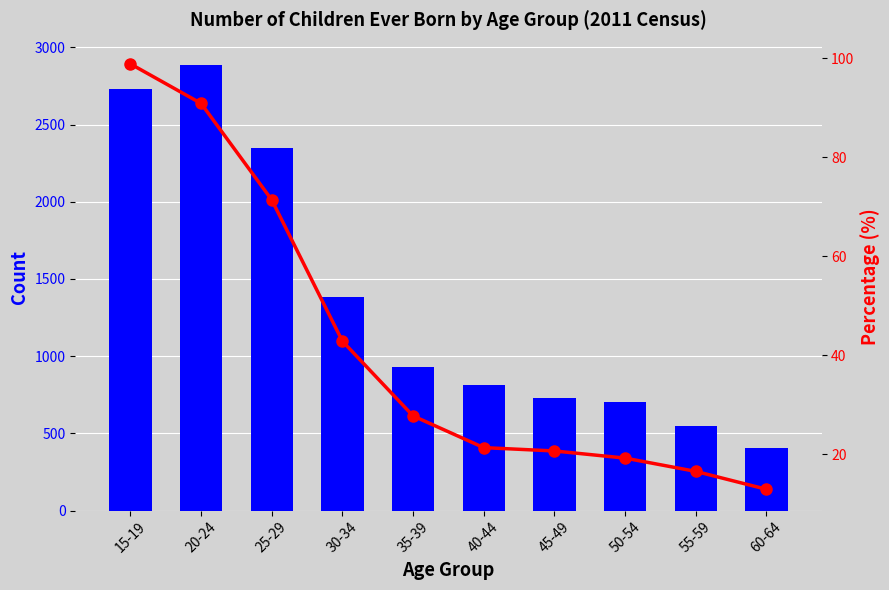

Rank the series at 20-24 from lowest to highest value.

% No children, No children